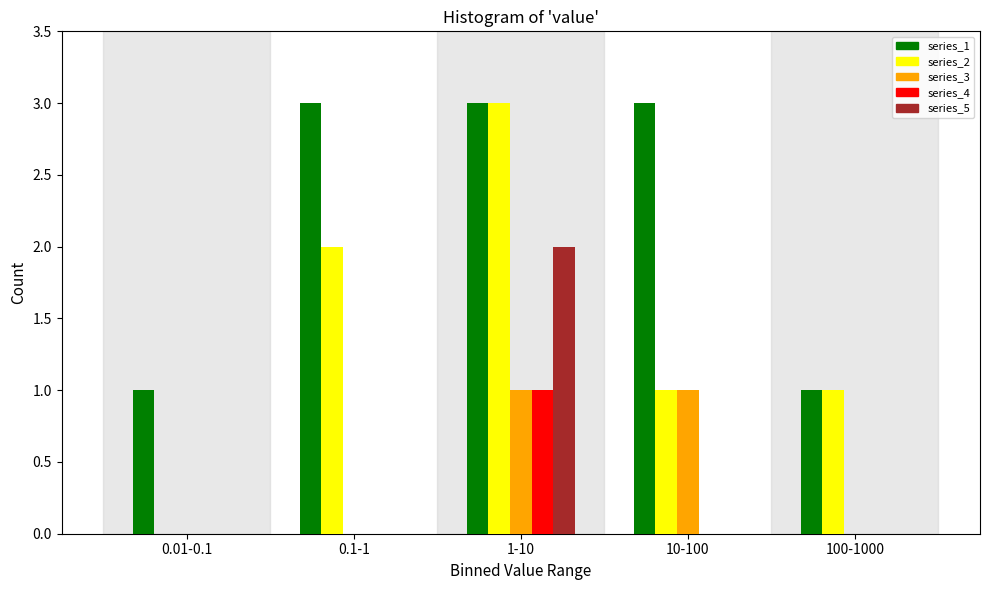

Reading right to left, extract all data points from this chart.

series_1: 100-1000=1	10-100=3	1-10=3	0.1-1=3	0.01-0.1=1
series_2: 100-1000=1	10-100=1	1-10=3	0.1-1=2	0.01-0.1=0
series_3: 100-1000=0	10-100=1	1-10=1	0.1-1=0	0.01-0.1=0
series_4: 100-1000=0	10-100=0	1-10=1	0.1-1=0	0.01-0.1=0
series_5: 100-1000=0	10-100=0	1-10=2	0.1-1=0	0.01-0.1=0